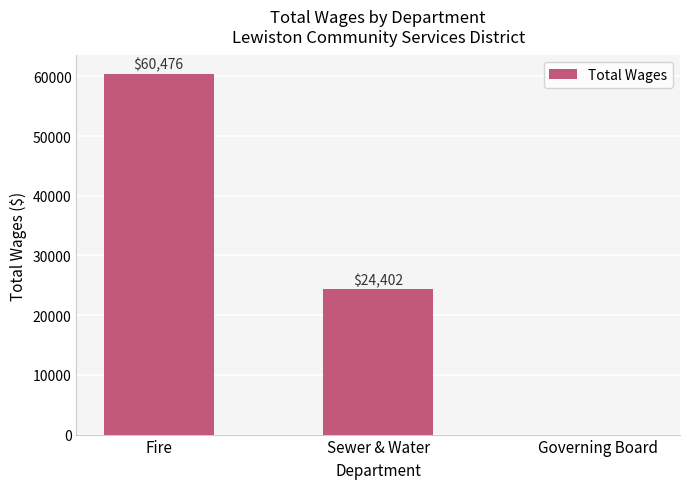

Are the bars horizontal?

No